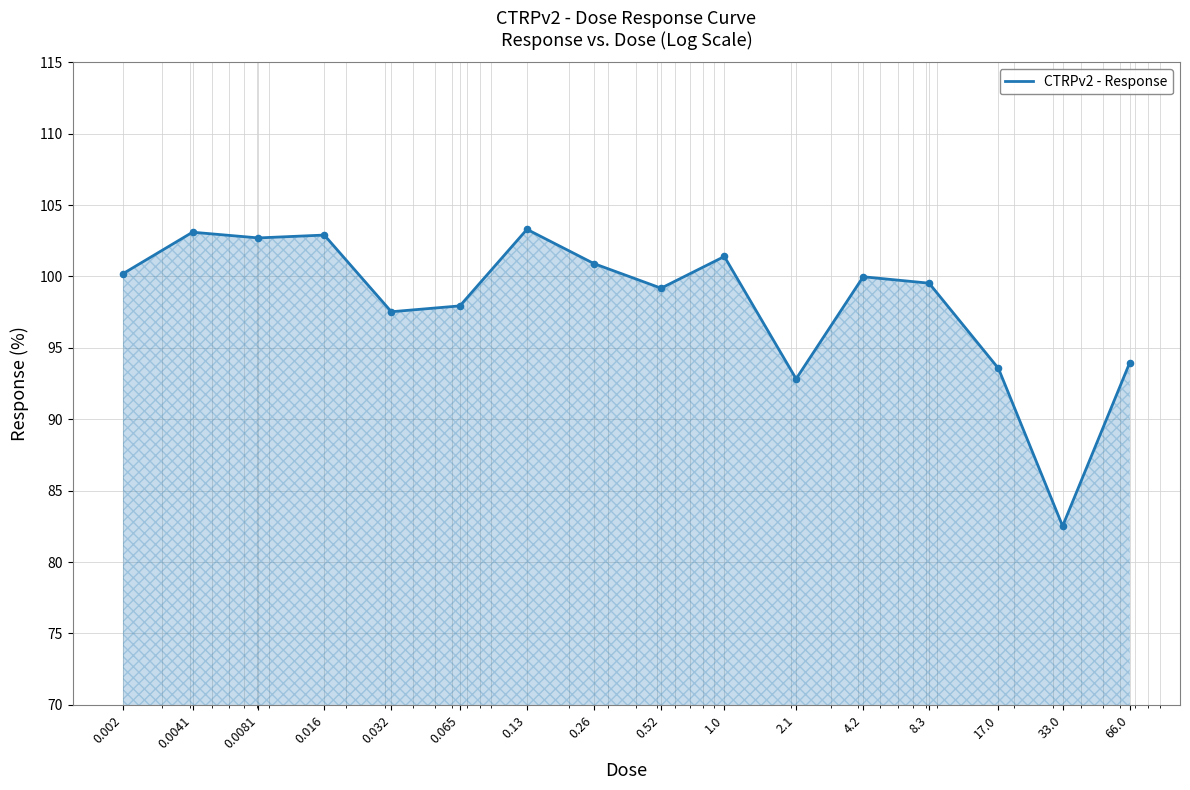

What is the maximum value shown in the chart?

103.3